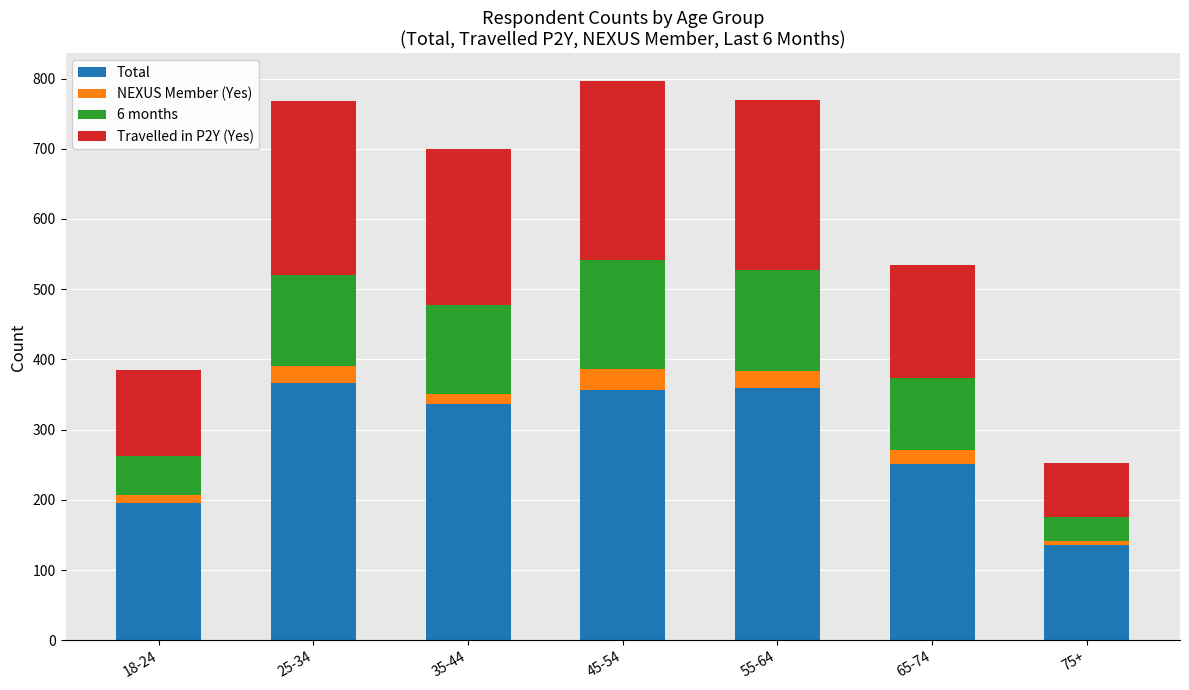

Does the chart contain stacked bars?

Yes